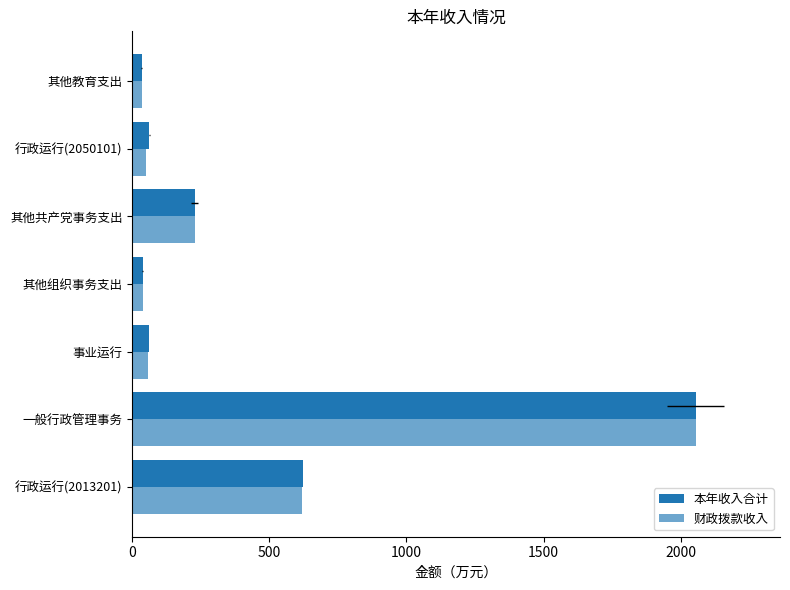

The value of 财政拨款收入 at 行政运行(2013201) is 385.0. True or false?

False